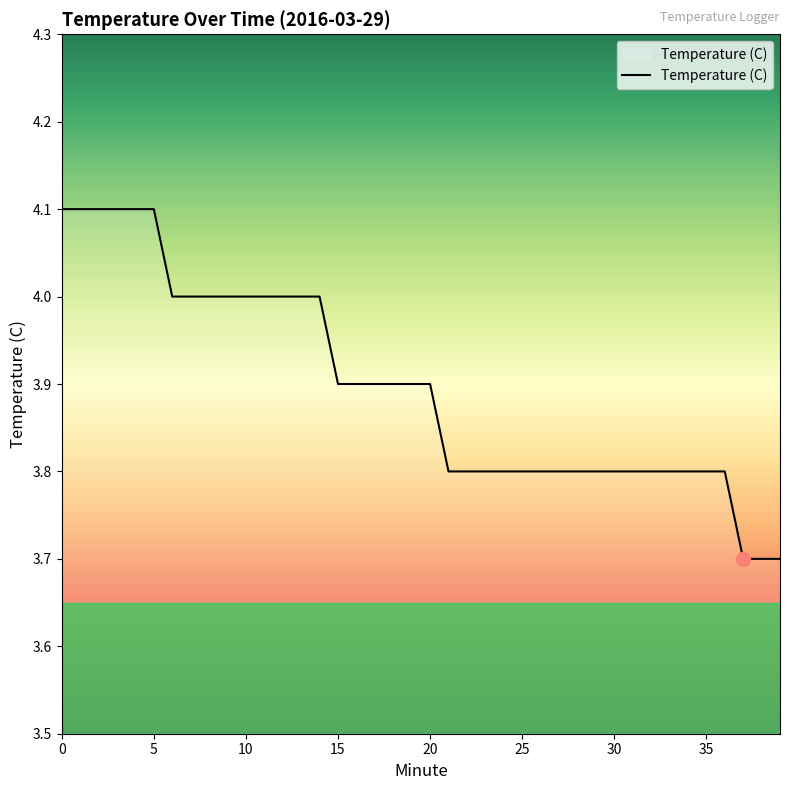

How many lines are shown in the chart?

1